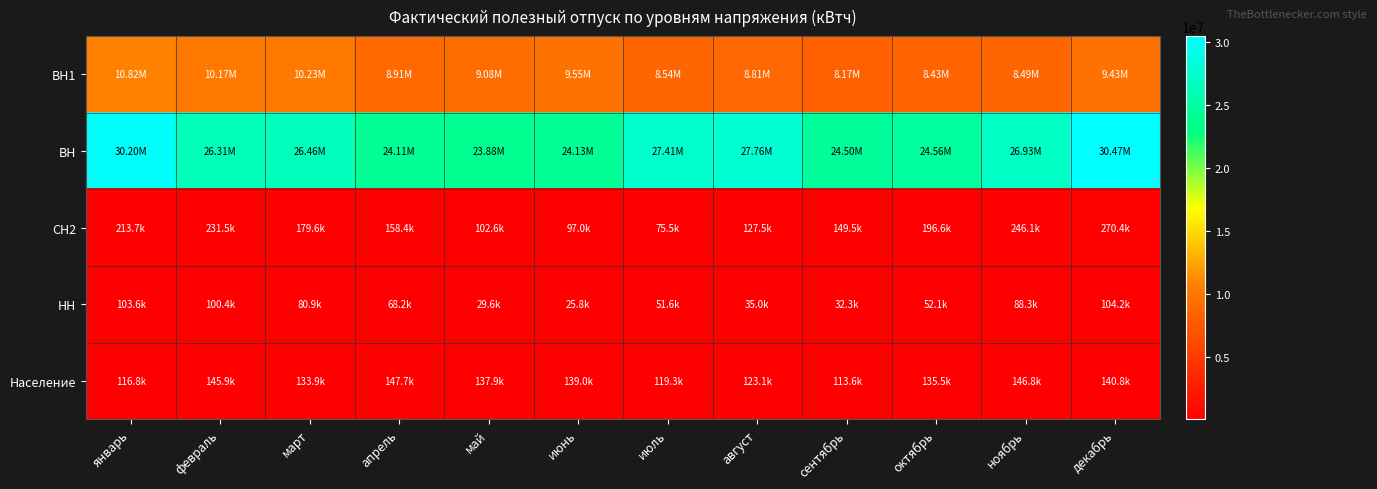

Which series has the widest spread of values?

ВН